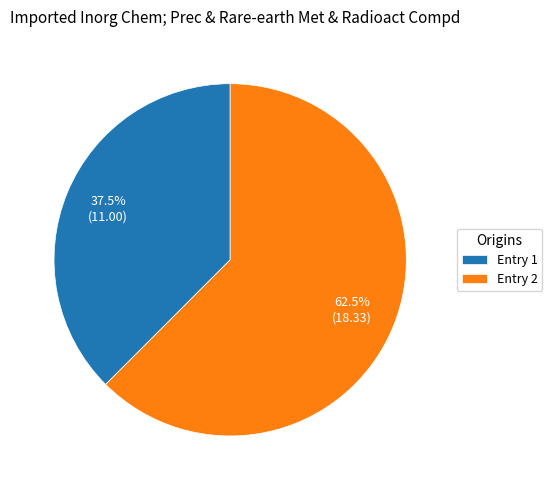

What portion of the pie excludes Entry 1?

62.5%